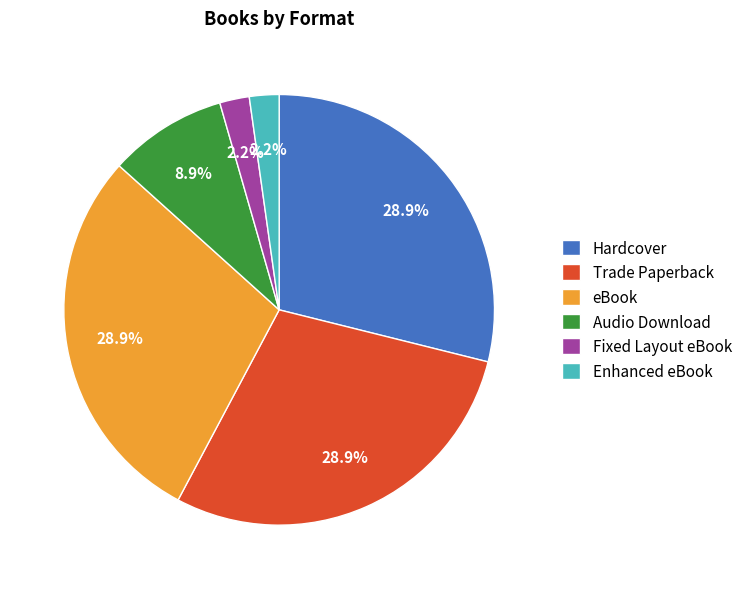

To the nearest percent, what percentage of the pie is eBook?

29%